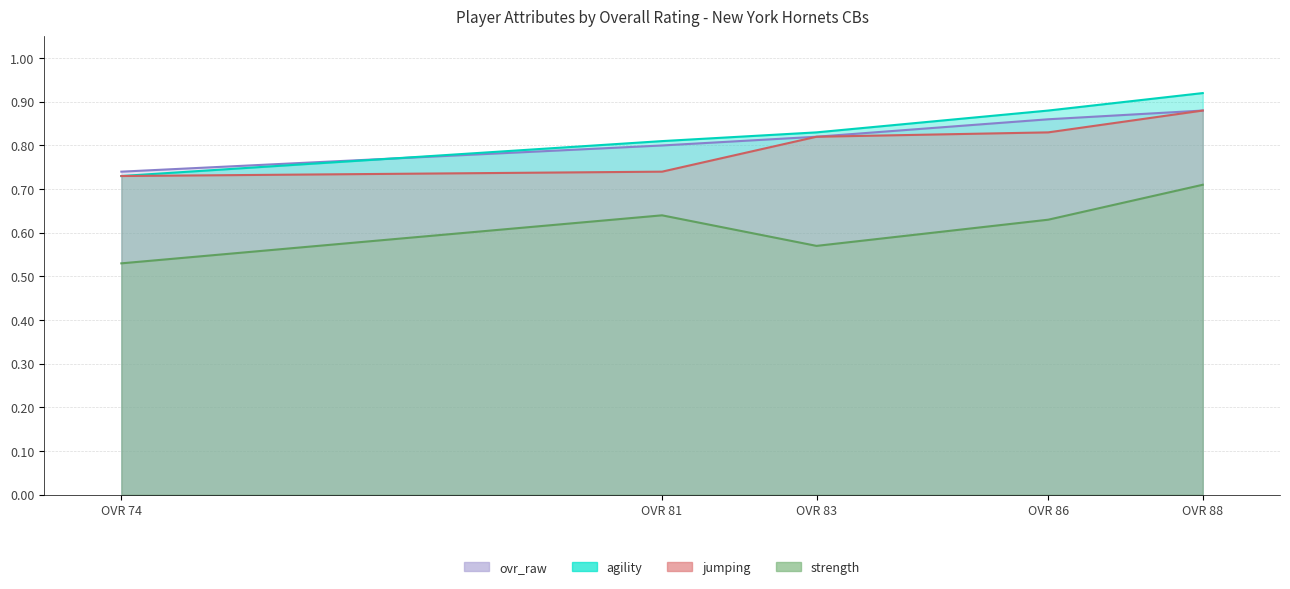

What is the greatest value displayed?

0.9